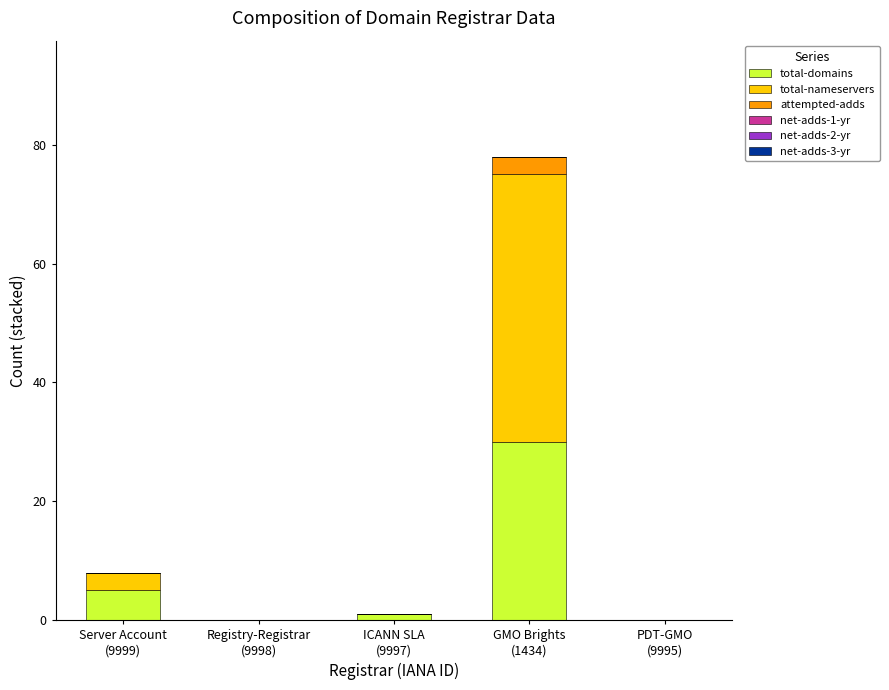

What is the sum of all total-domains values?

36